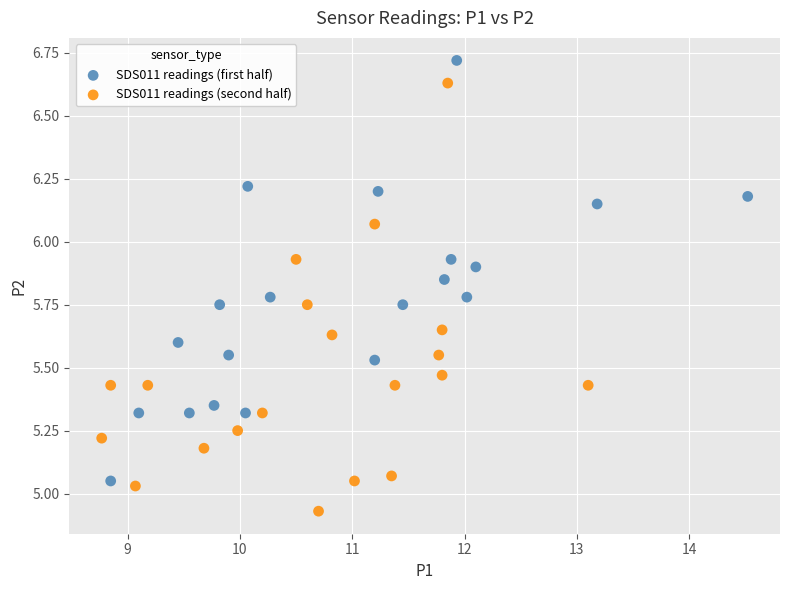

Which series reaches the maximum Y coordinate?

SDS011 readings (first half)